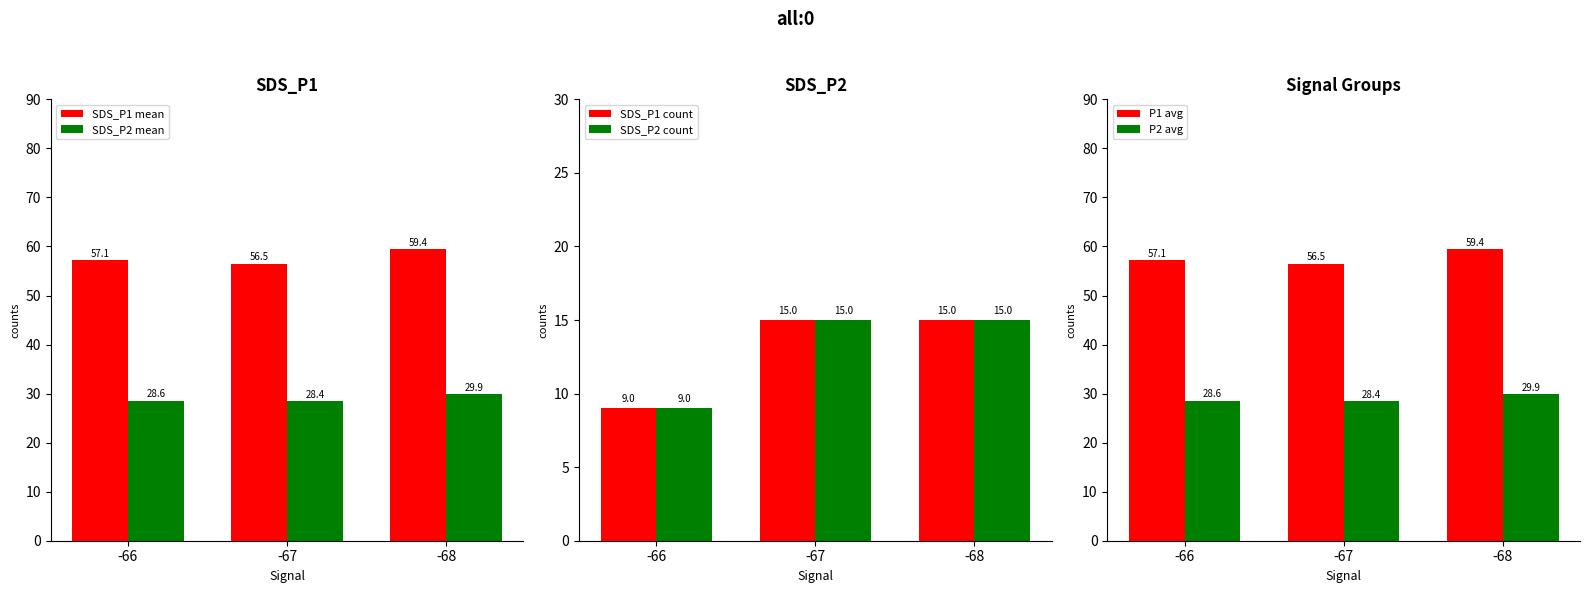

Reading left to right, transcribe all the data shown in this chart.

SDS_P1 mean: 57.1	56.5	59.4
SDS_P2 mean: 28.6	28.4	29.9
SDS_P1 count: 9.0	15.0	15.0
SDS_P2 count: 9.0	15.0	15.0
P1 avg: 57.1	56.5	59.4
P2 avg: 28.6	28.4	29.9